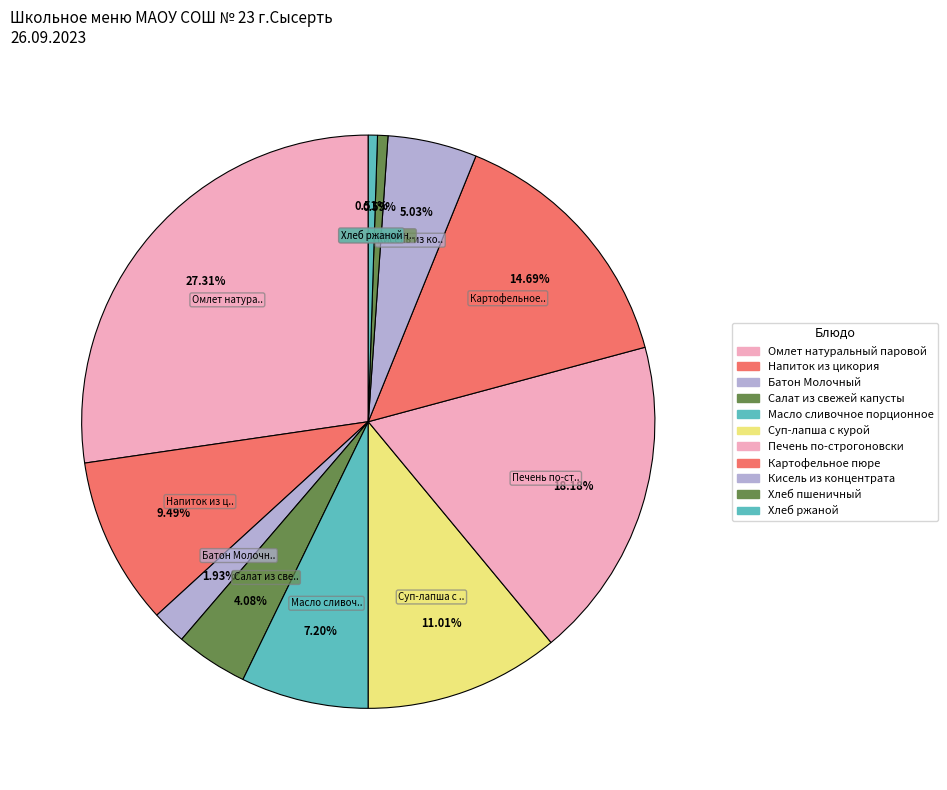

How many segments does this pie chart have?

11